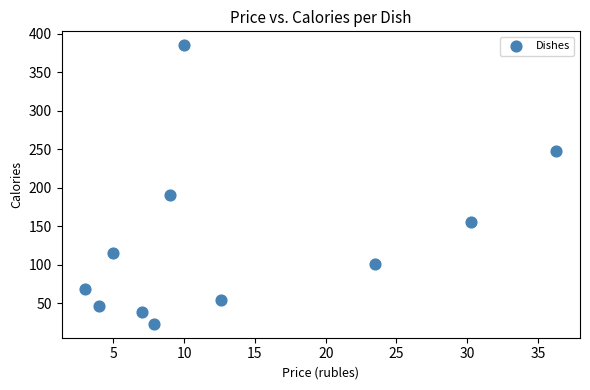

What Y value in the scatter plot is closest to 204?

191.0